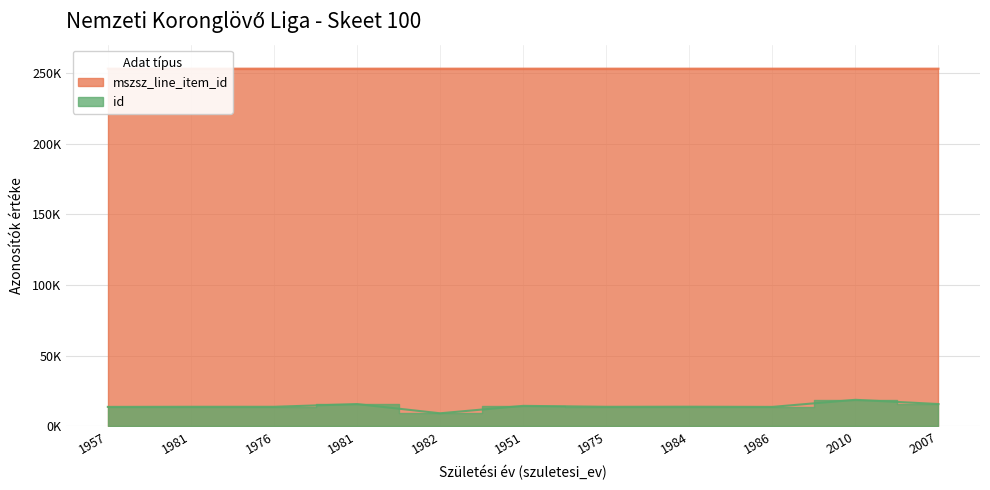

What is the approximate value of id at 1975?

13740